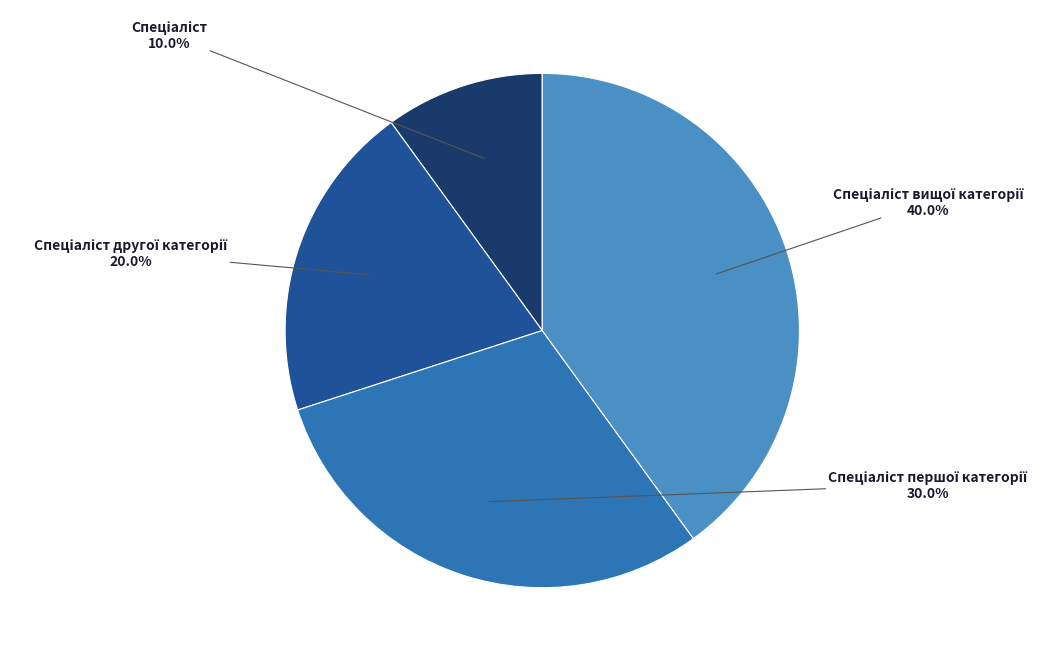

Is there a majority slice in this chart?

No